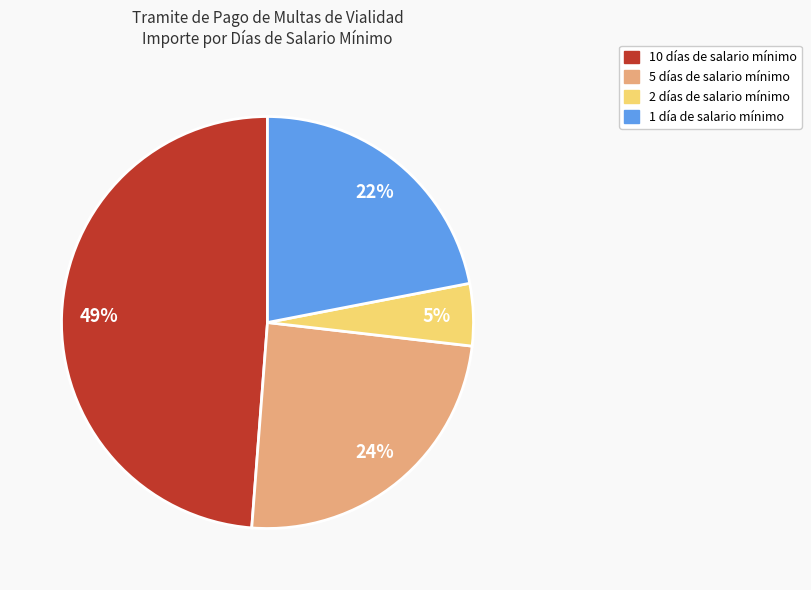

To the nearest percent, what is the difference between the largest and smallest slice percentages?

44%